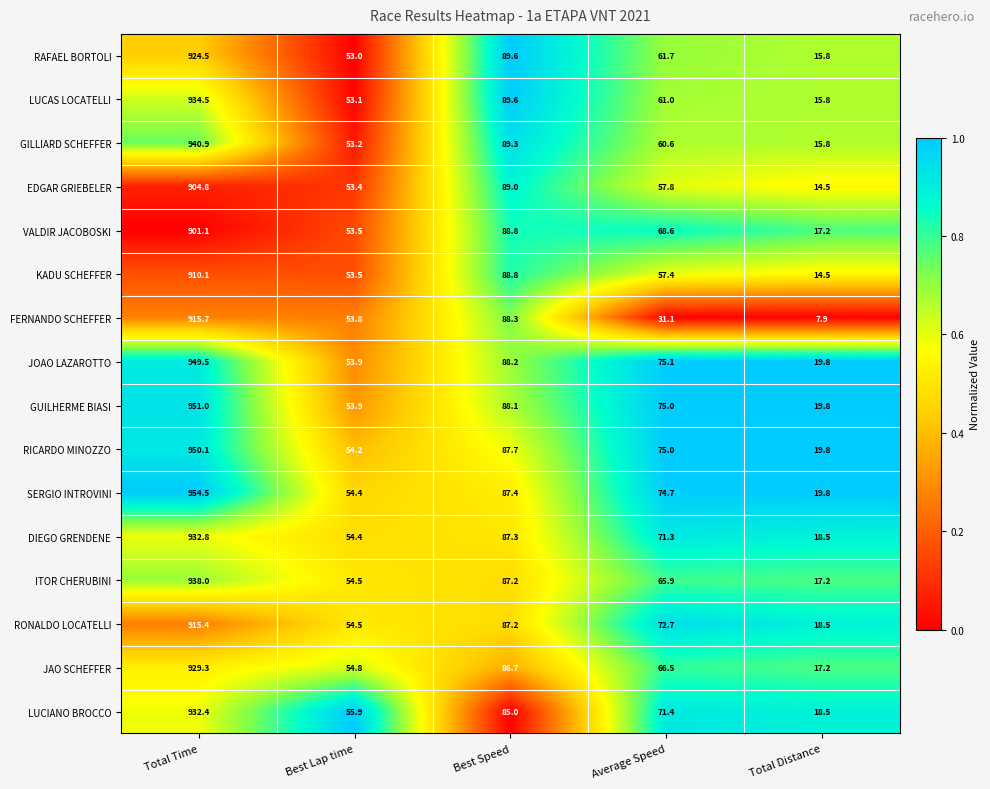

At which label is SERGIO INTROVINI closest to 487?

Best Speed